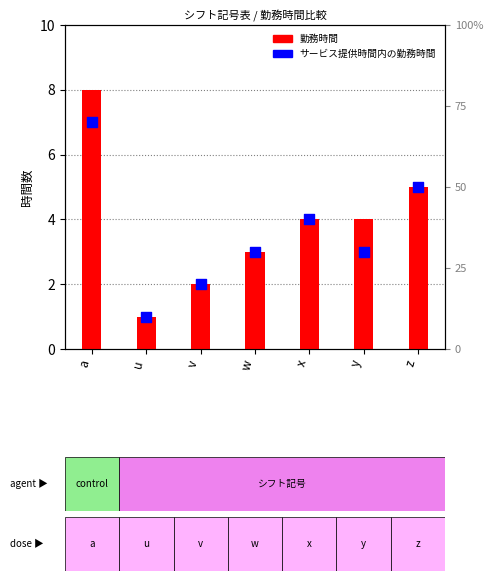

At which category is the sum across all series the highest?

a